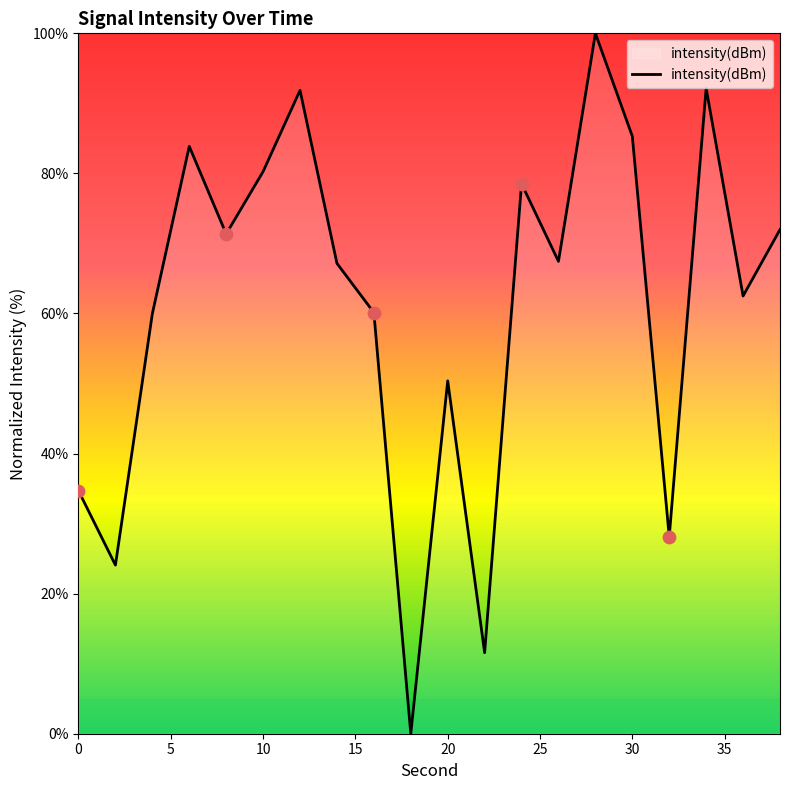

What is the greatest value displayed?

100.0